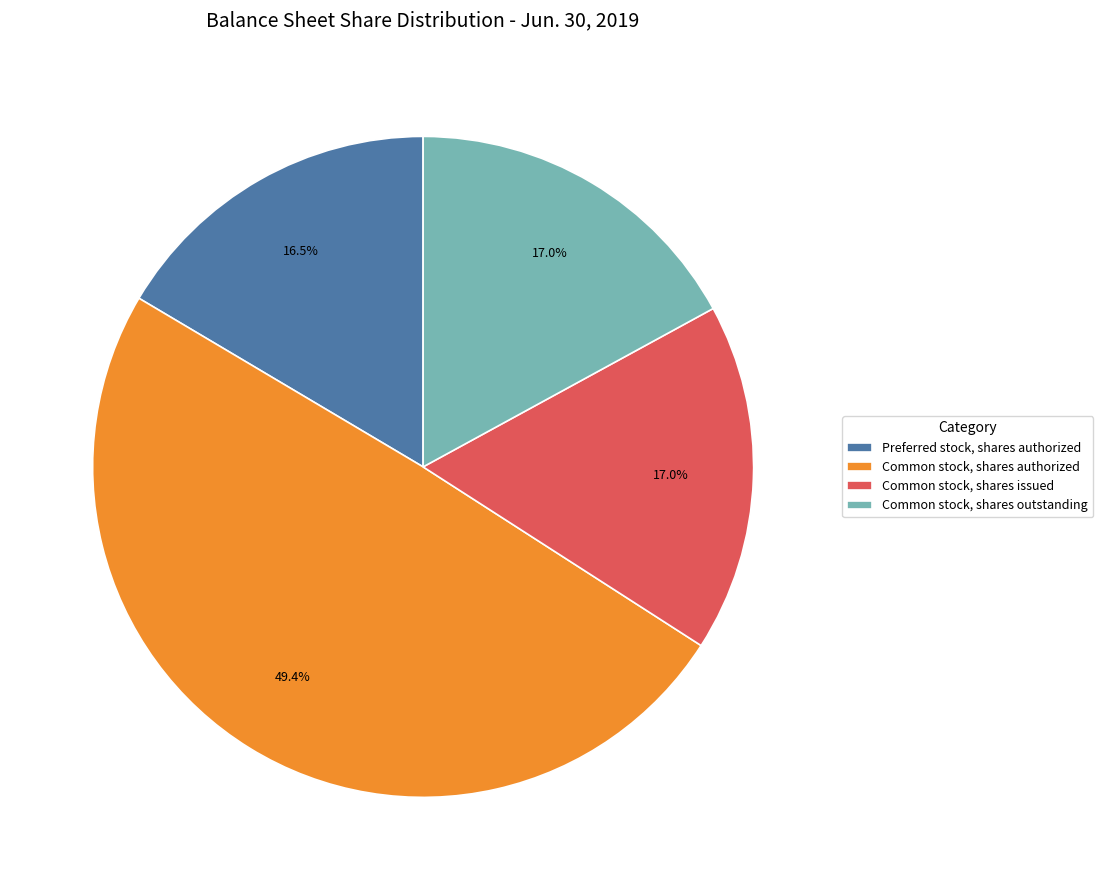

Does Preferred stock, shares authorized represent more than half of the total?

No